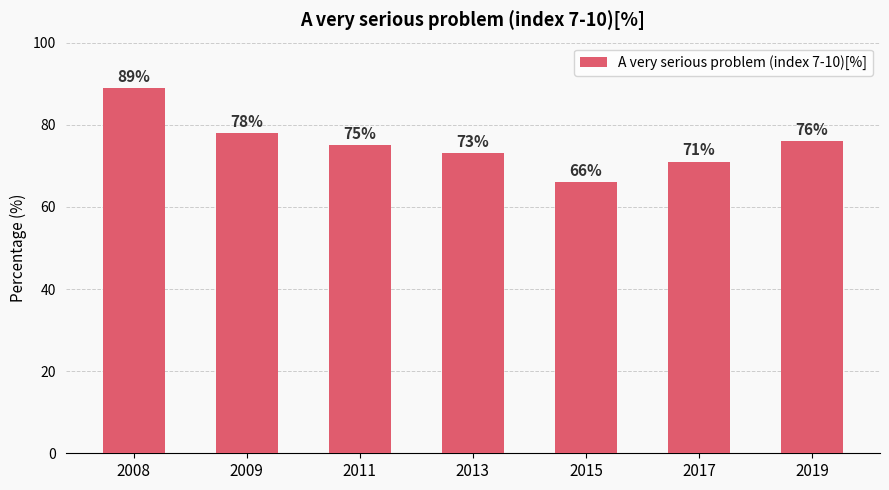

What is the difference between the values at 2019 and 2017?

5